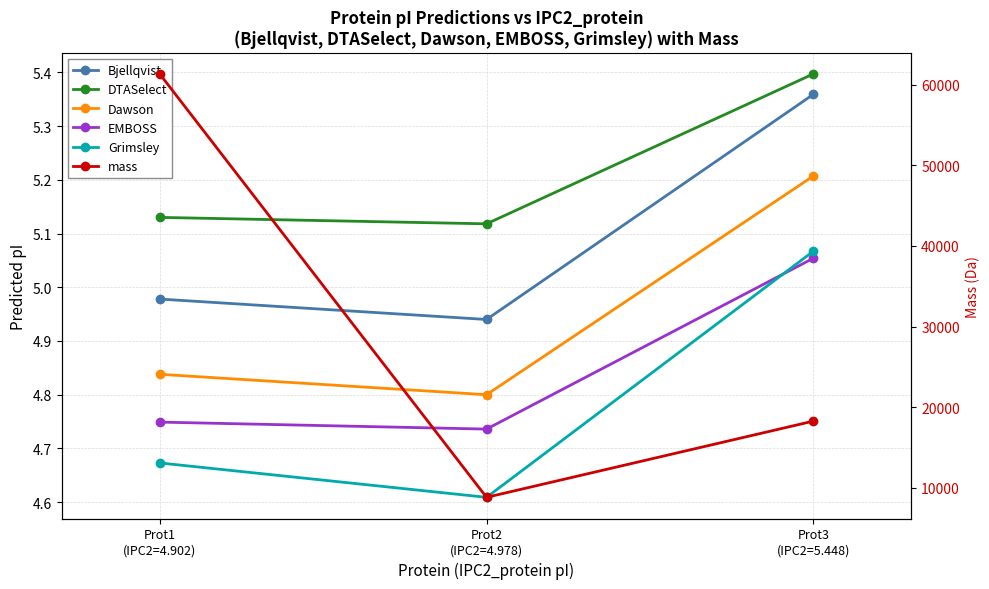

Where is DTASelect nearest to the value 5?

Prot2
(IPC2=4.978)